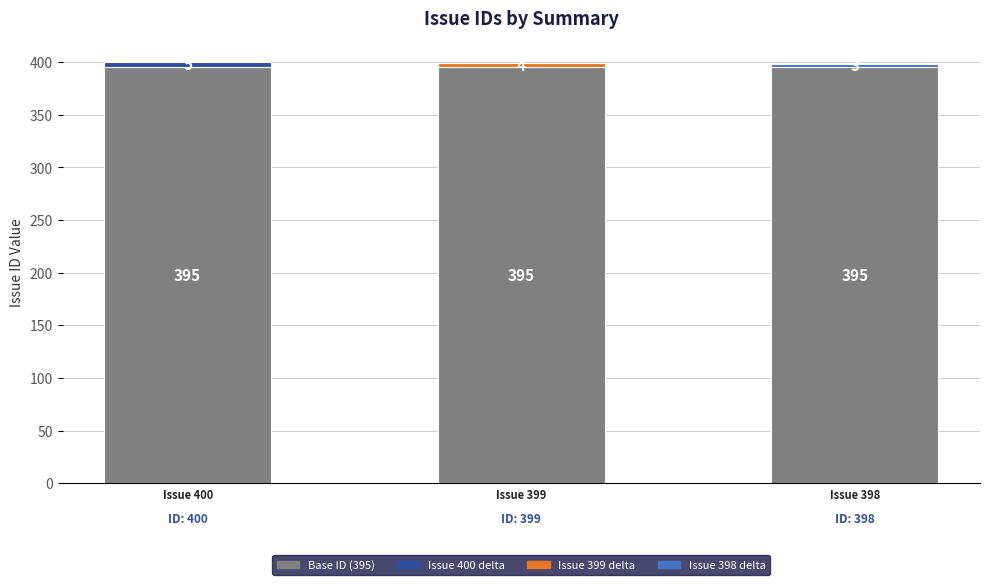

Reading right to left, transcribe the values for Base ID (395).

395	395	395